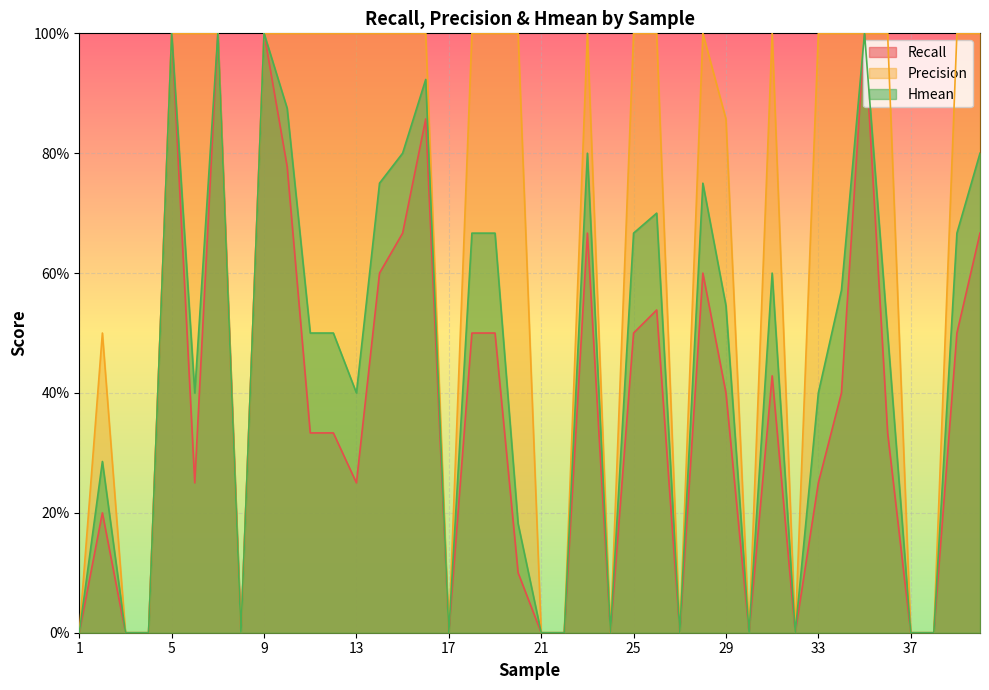

What are all the series names shown in the legend?

Recall, Precision, Hmean